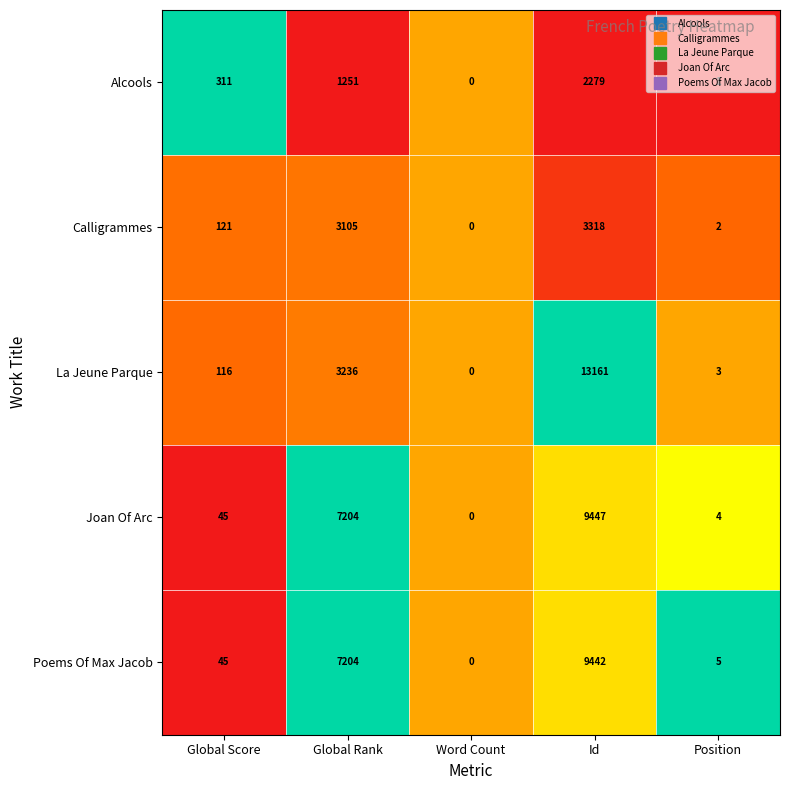

Which series has the widest spread of values?

La Jeune Parque